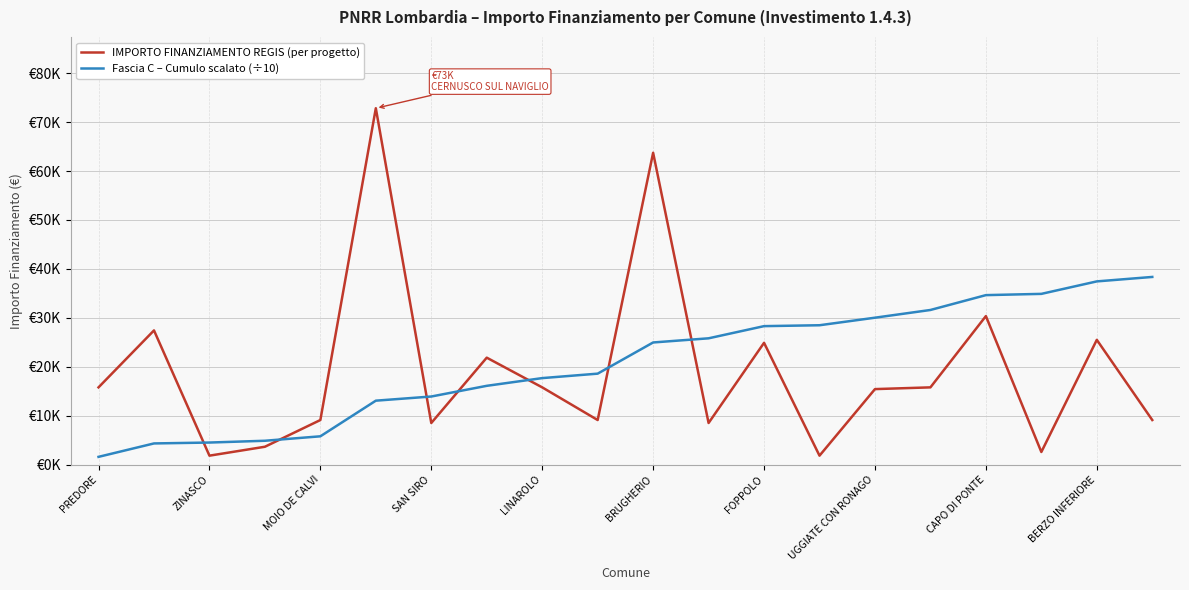

At which category is the sum across all series the highest?

BRUGHERIO